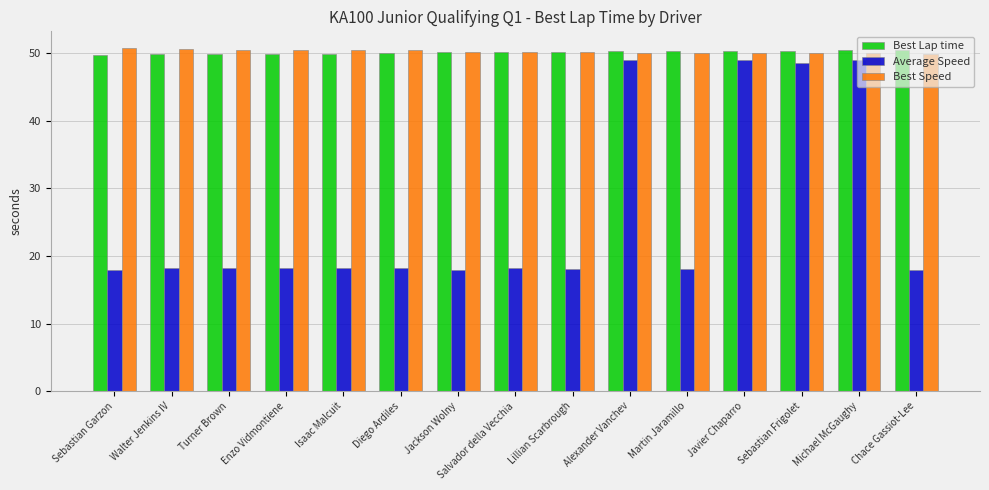

True or false: Average Speed has a value of 18.3 at Isaac Malcuit.

True